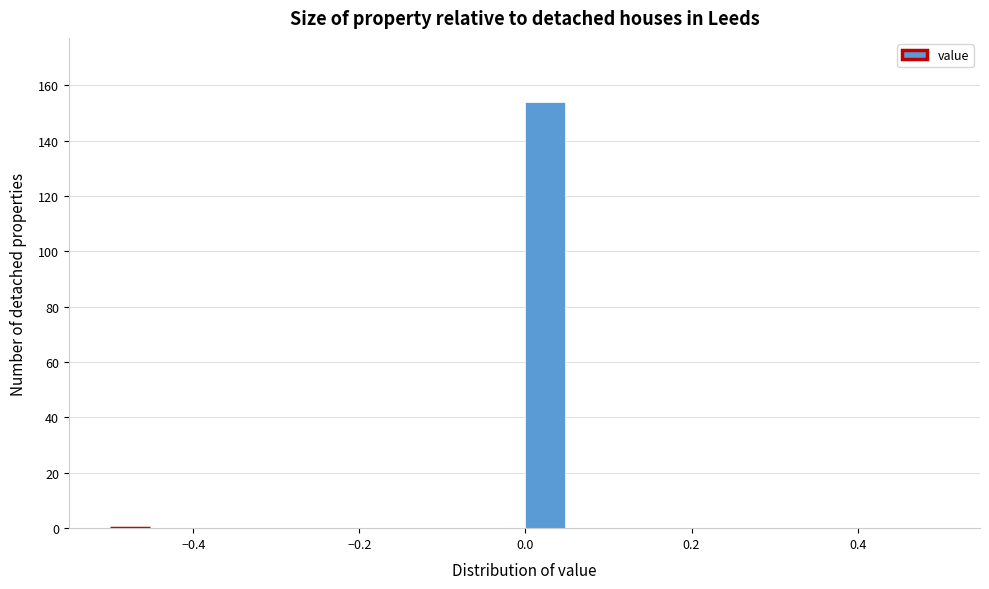

Read against the x-axis, roughly where is the centre of the tallest bar?

0.02